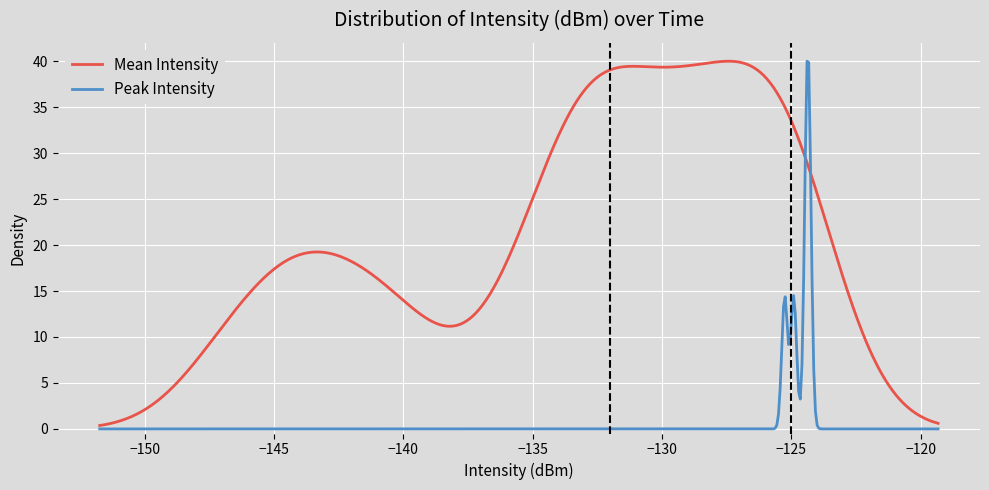

What is the approximate value of Peak Intensity per Minute at 6?

-124.3